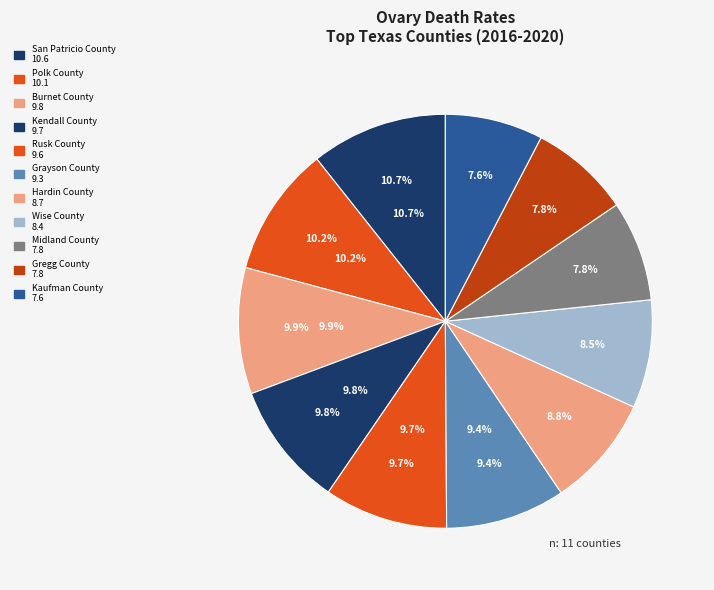

What percentage is the San Patricio County slice, to the nearest percent?

11%